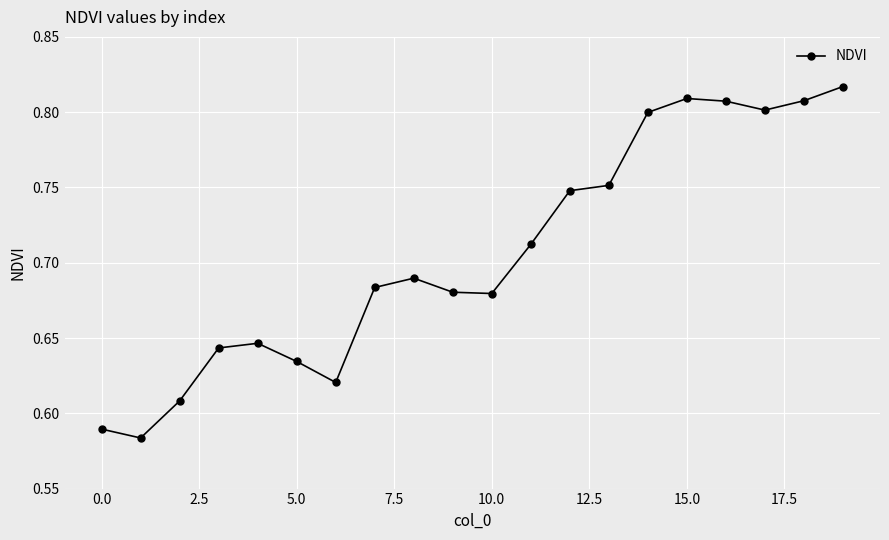

True or false: there are more than 0 points higher than both neighbors.

True